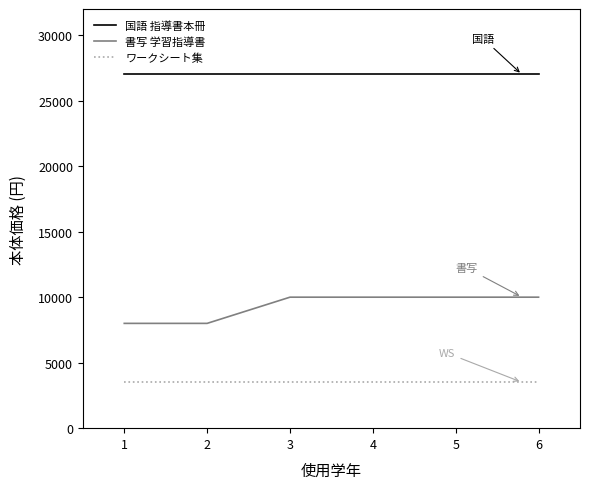

What is the spread (max minus min) of values at 6?

23500